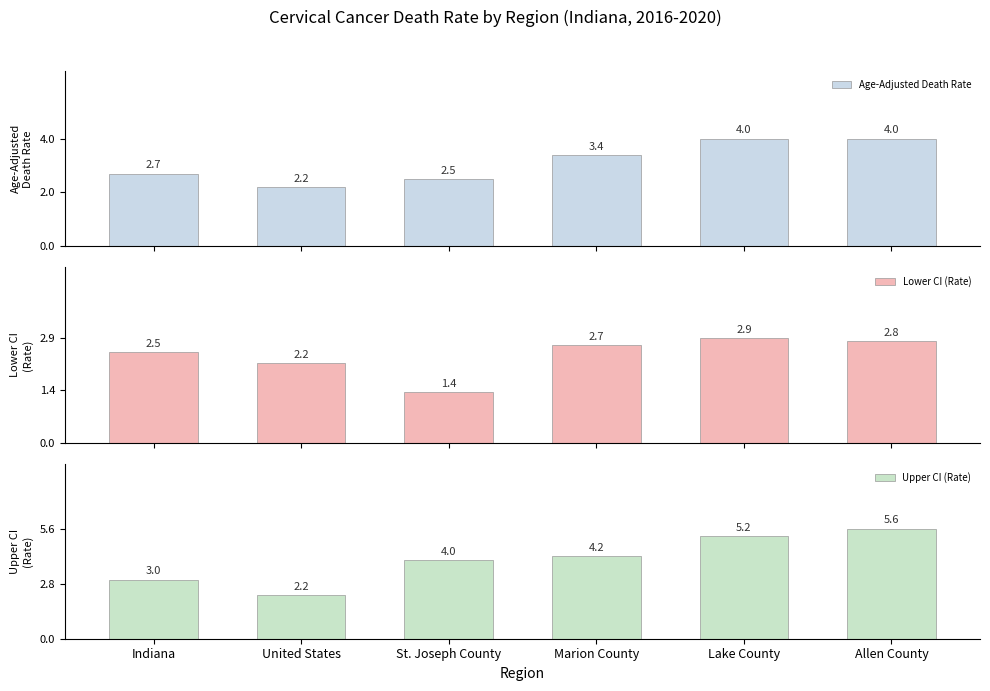

What is the value of the Upper CI (Rate) bar at the 2nd from the left?

2.2